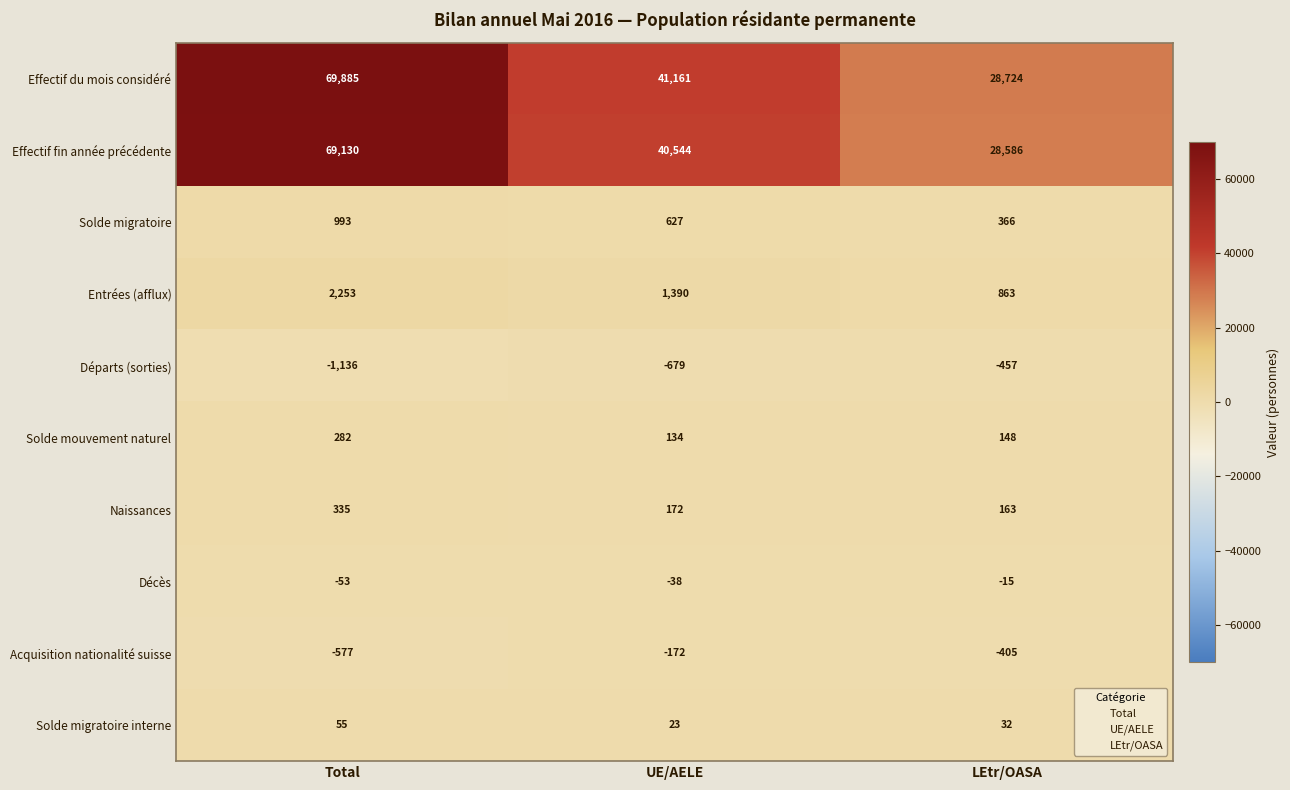

Reading left to right, extract all data points from this chart.

Effectif du mois considéré: Total=69885	UE/AELE=41161	LEtr/OASA=28724
Effectif fin année précédente: Total=69130	UE/AELE=40544	LEtr/OASA=28586
Solde migratoire: Total=993	UE/AELE=627	LEtr/OASA=366
Entrées (afflux): Total=2253	UE/AELE=1390	LEtr/OASA=863
Départs (sorties): Total=-1136	UE/AELE=-679	LEtr/OASA=-457
Solde mouvement naturel: Total=282	UE/AELE=134	LEtr/OASA=148
Naissances: Total=335	UE/AELE=172	LEtr/OASA=163
Décès: Total=-53	UE/AELE=-38	LEtr/OASA=-15
Acquisition nationalité suisse: Total=-577	UE/AELE=-172	LEtr/OASA=-405
Solde migratoire interne: Total=55	UE/AELE=23	LEtr/OASA=32